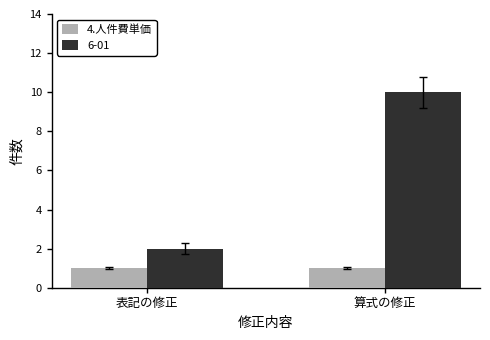

Is the value of 4.人件費単価 at 算式の修正 greater than the value of 6-01 at 算式の修正?

No